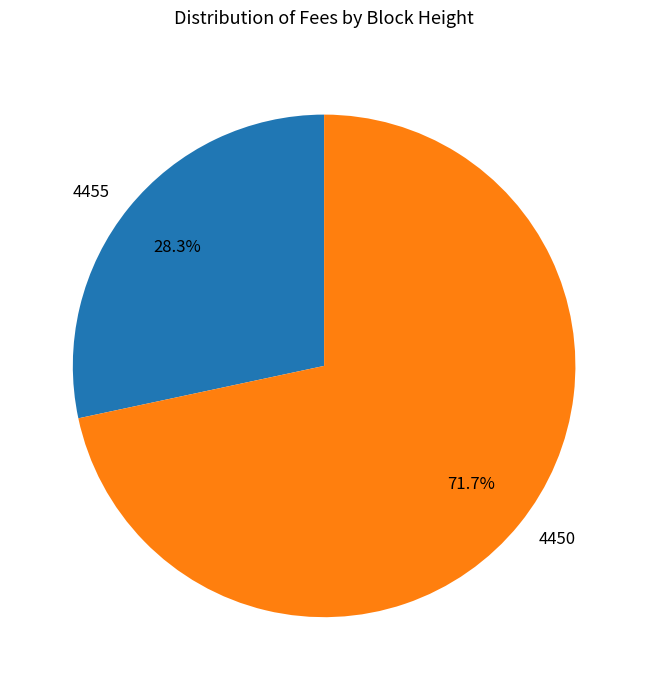

To the nearest percent, what percentage of the pie is 4450?

72%